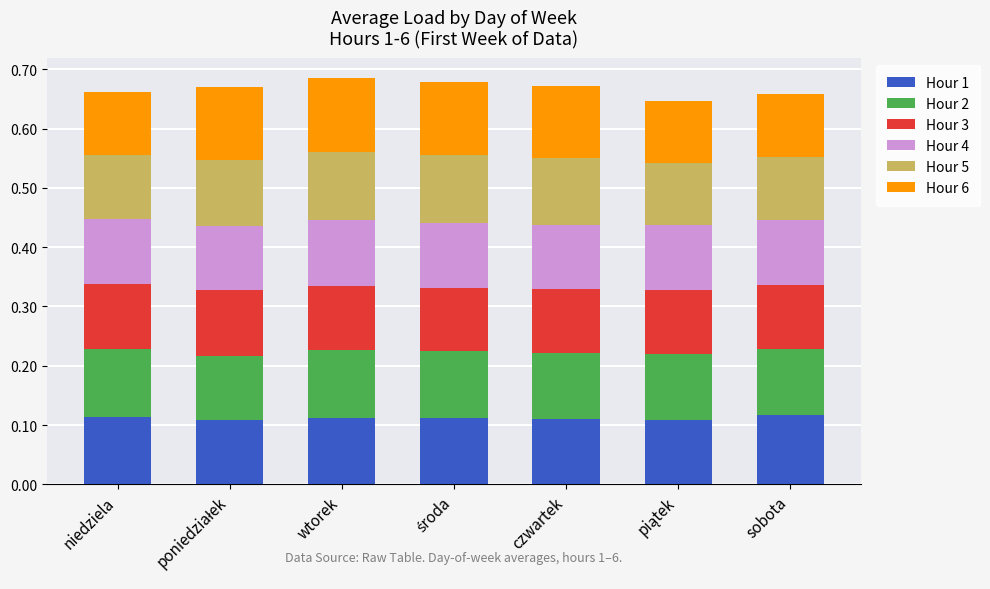

What is the sum of all Hour 1 values?

0.8